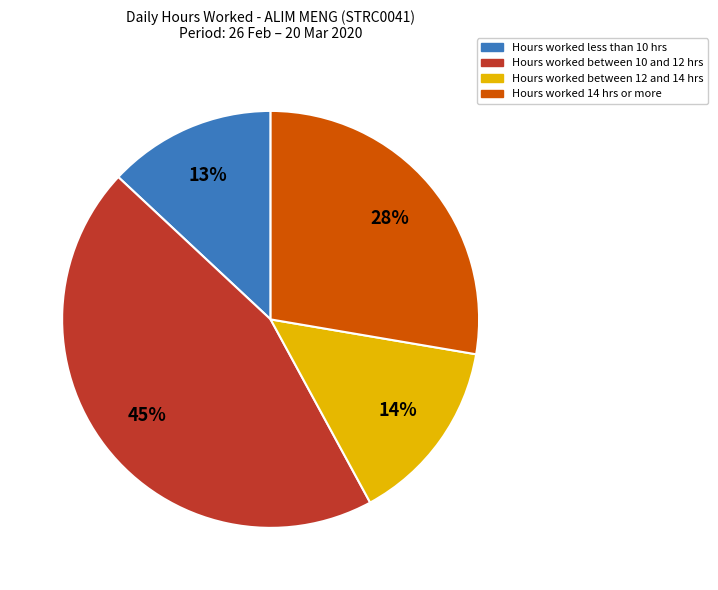

Does any single category account for the majority?

No